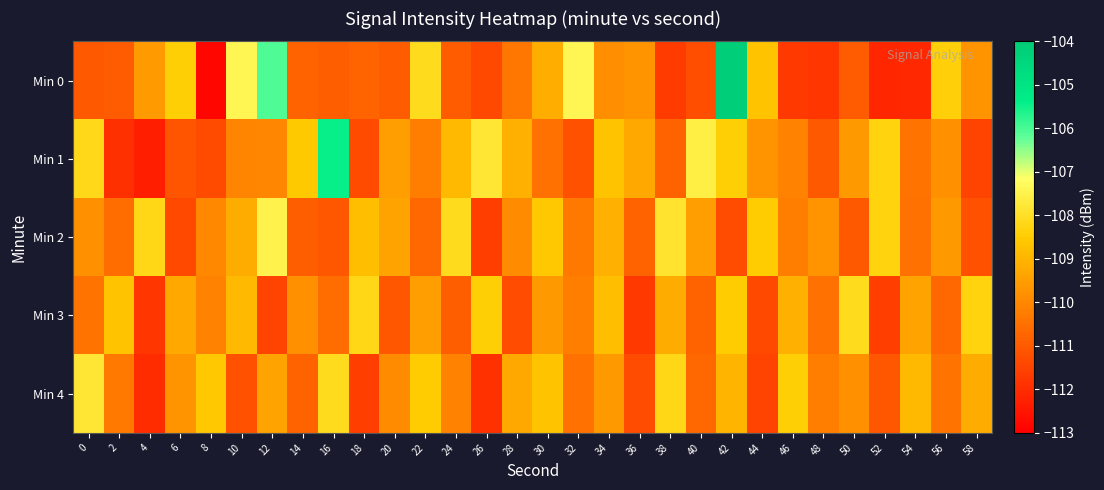

Between 44 and 20, which is larger?

44